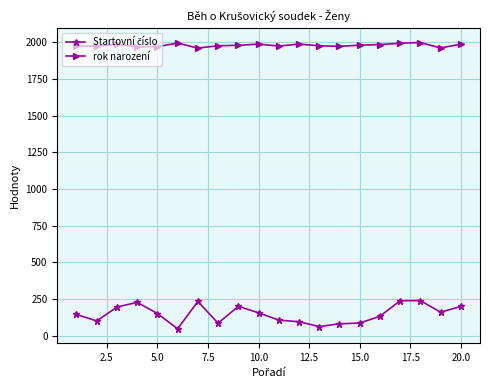

What is the minimum value shown in the chart?

48